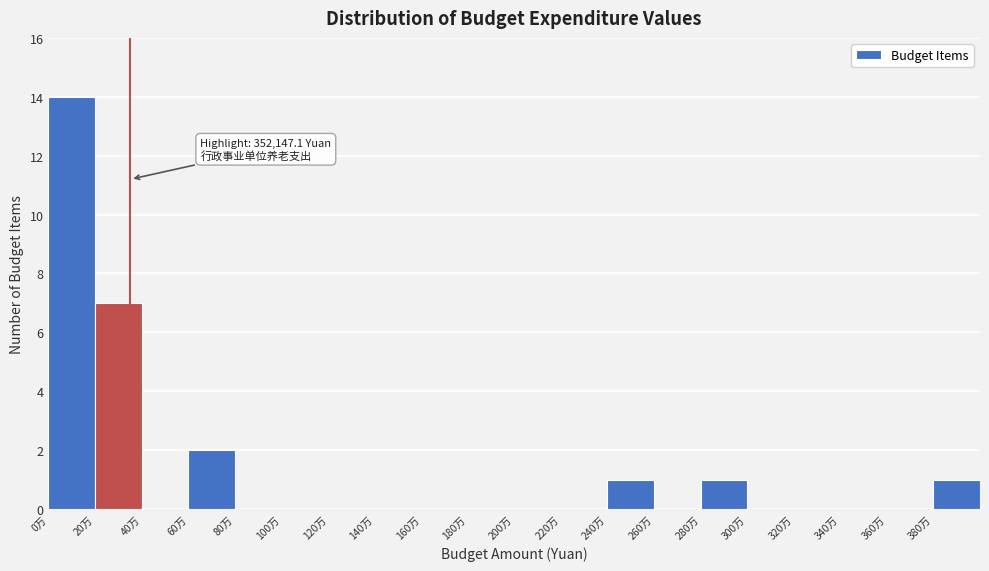

Reading right to left, what are all the values shown in this chart?

380万=1	360万=0	340万=0	320万=0	300万=0	280万=1	260万=0	240万=1	220万=0	200万=0	180万=0	160万=0	140万=0	120万=0	100万=0	80万=0	60万=2	40万=0	20万=7	0万=14